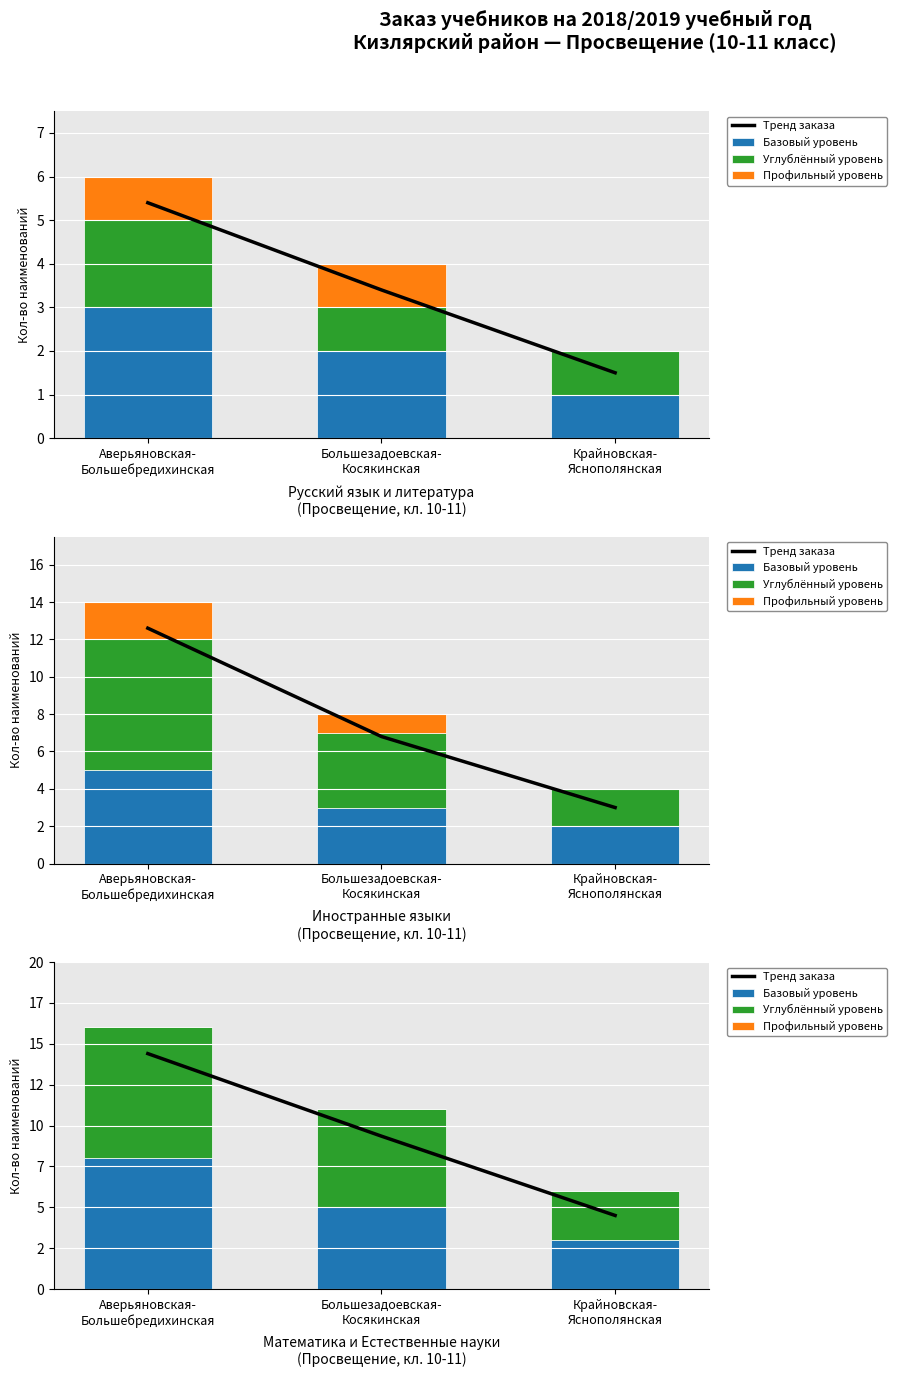

What are all the series names shown in the legend?

Тренд заказа, Базовый уровень, Углублённый уровень, Профильный уровень